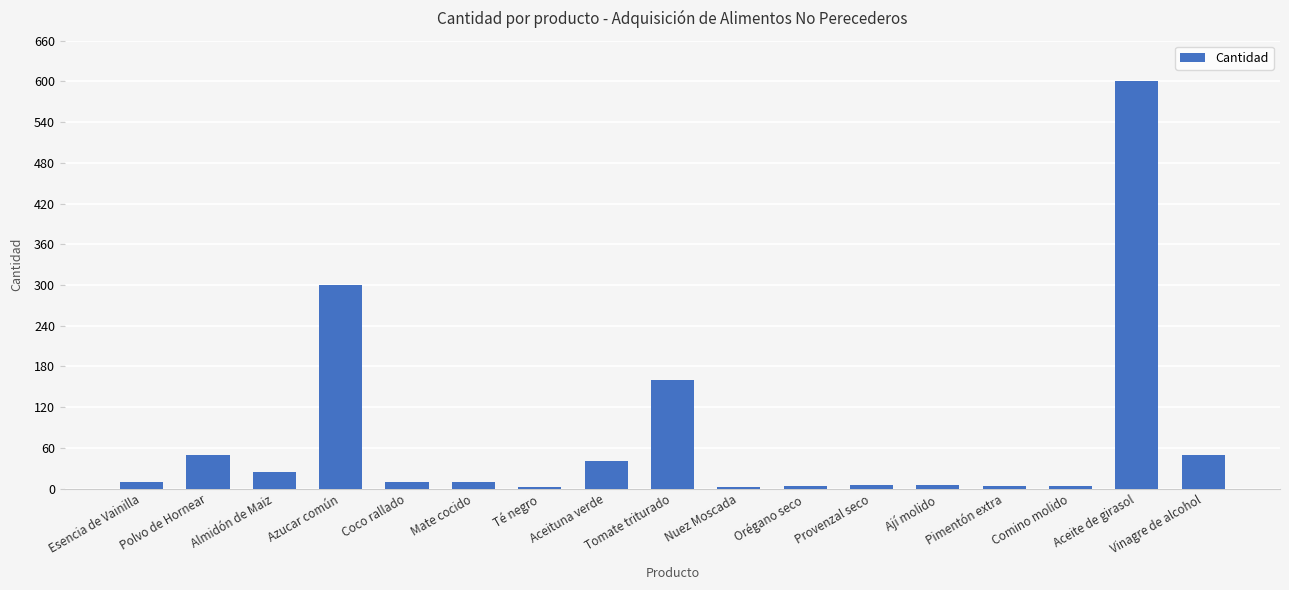

The chart shows a value of 62 at Aceituna verde. True or false?

False